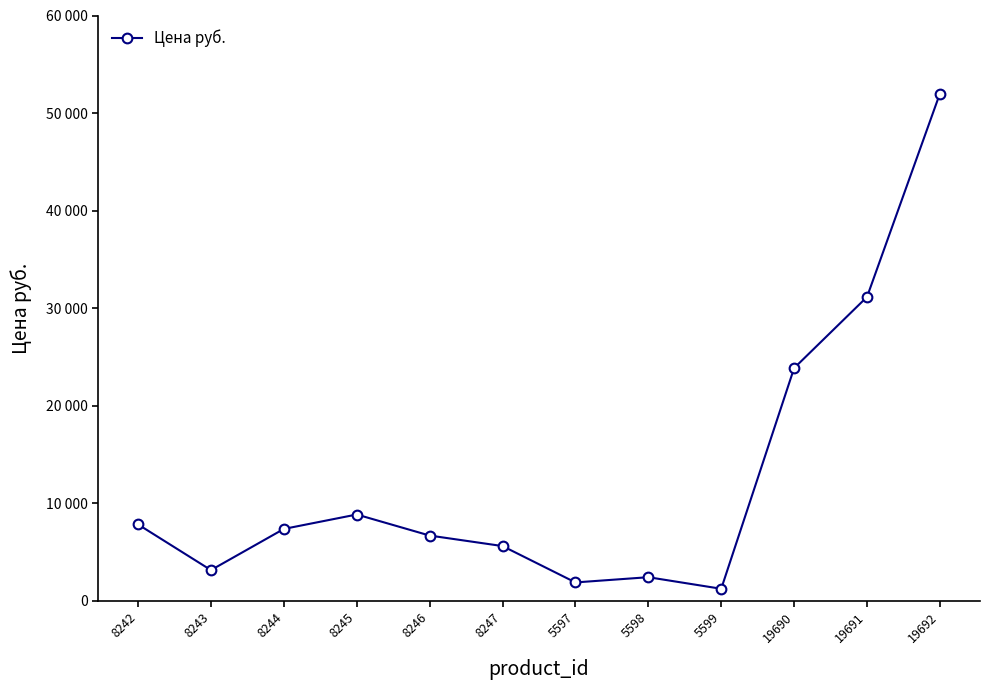

Does the chart have visible grid lines?

No